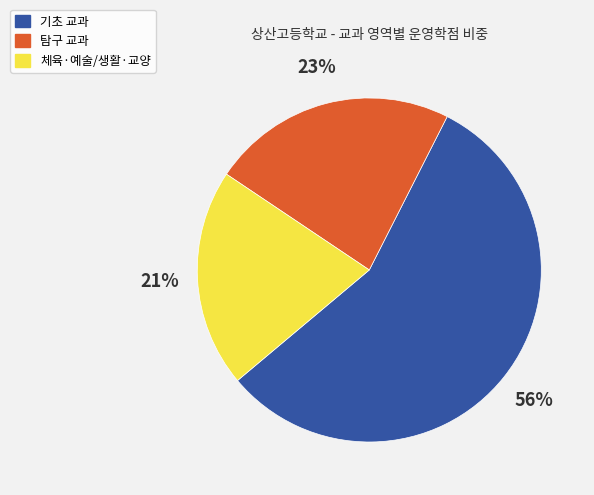

Is there a majority slice in this chart?

Yes